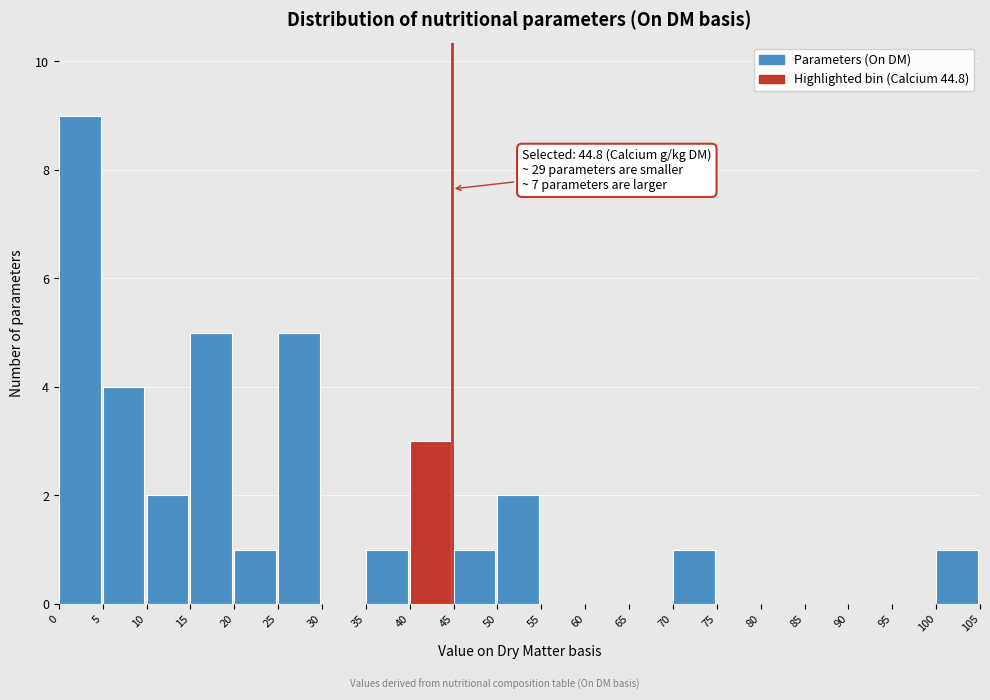

Which range on the x-axis has the tallest bar?

0 to 5